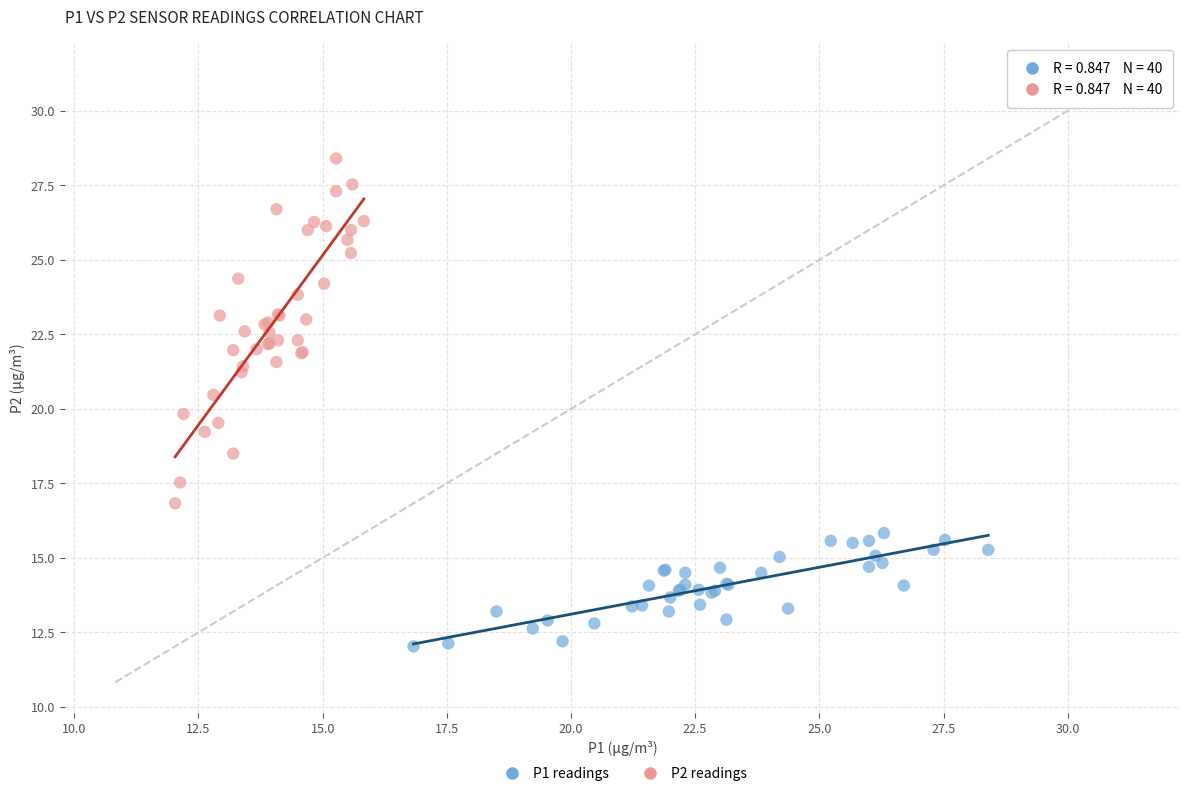

Which series contains the lowest Y value?

P1 readings